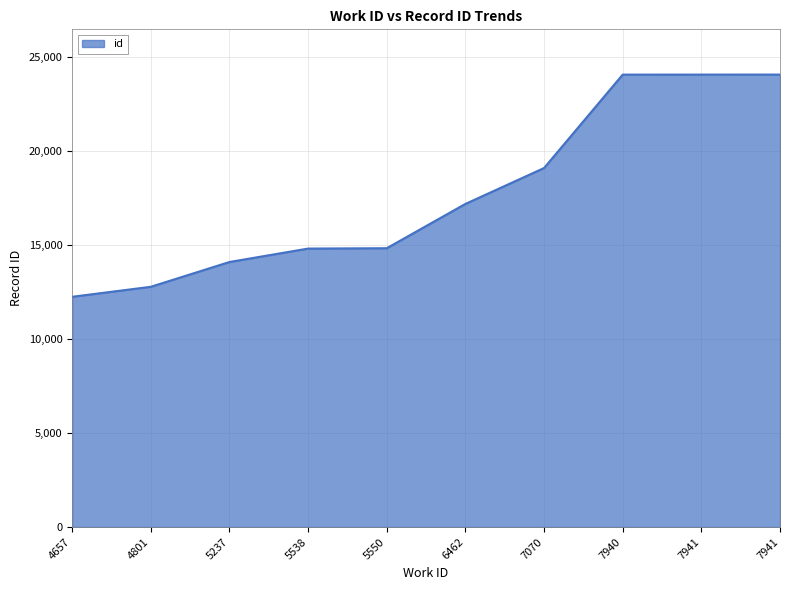

What is the difference between the values at 7070 and 7941?

4970